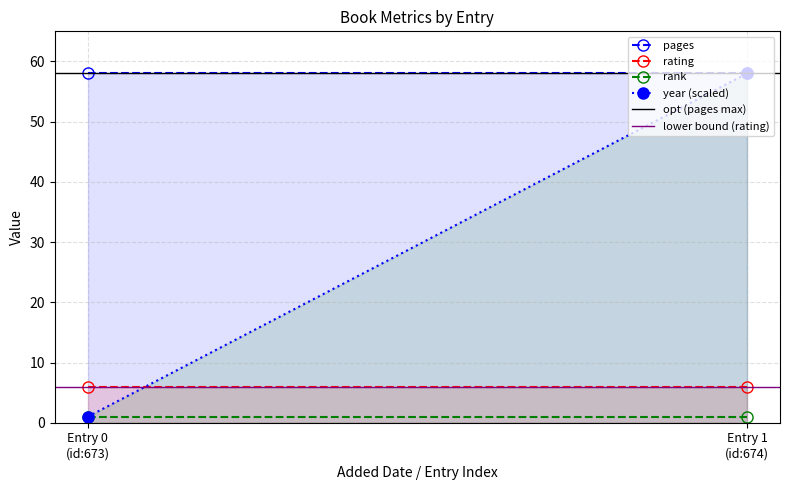

What are all the series names shown in the legend?

pages, rating, rank, year (scaled), opt (pages max), lower bound (rating)